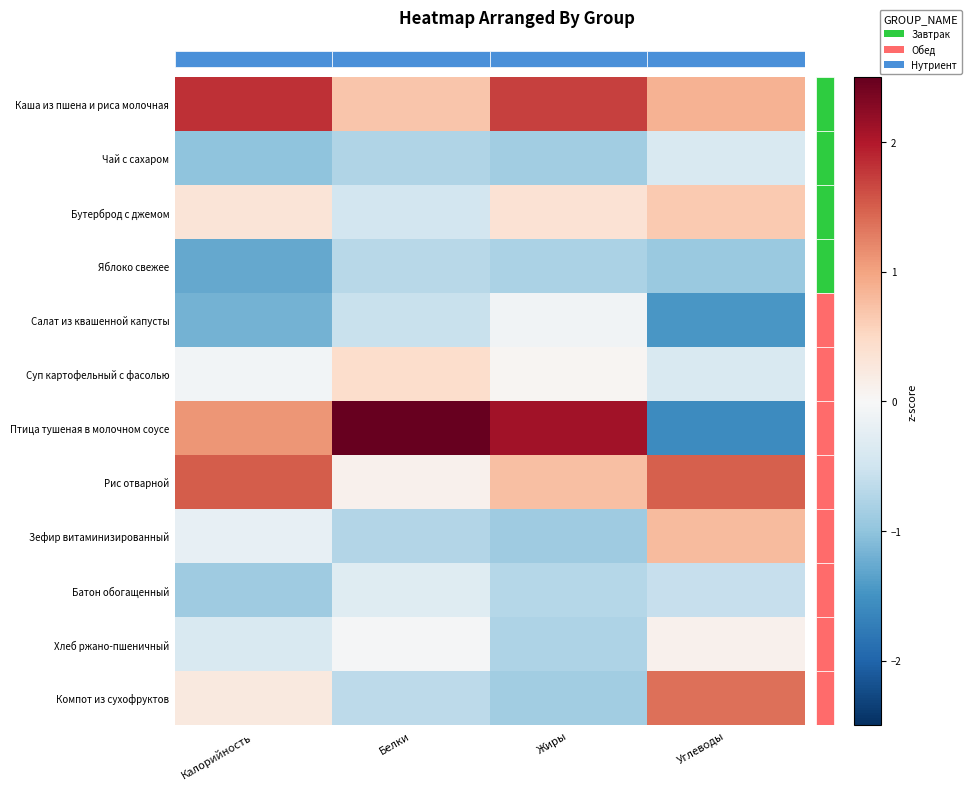

The Птица тушеная в молочном соусе series shows 0.7 at Жиры. True or false?

False